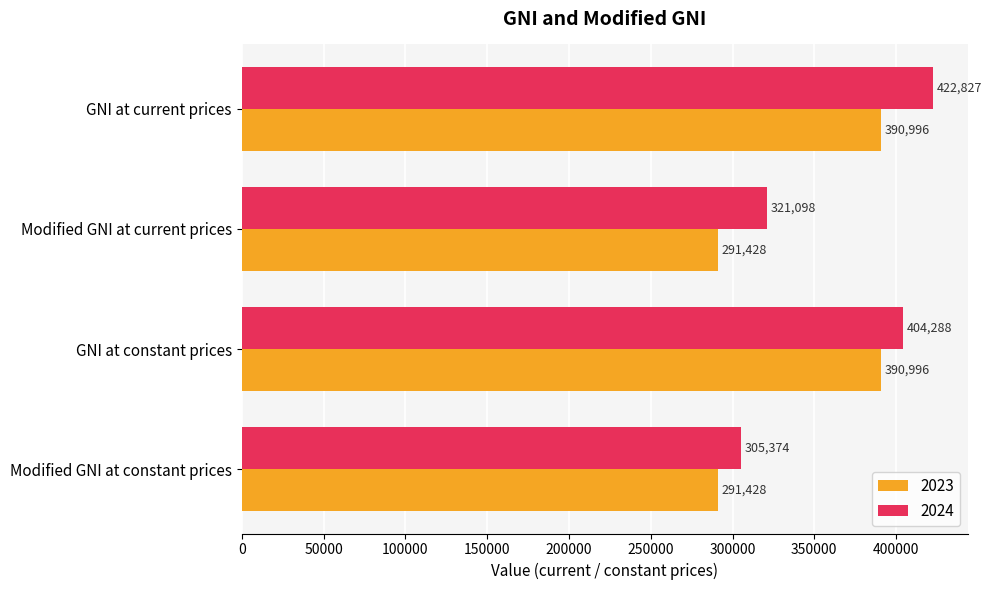

At which label is 2023 closest to 341211?

Modified GNI at current prices